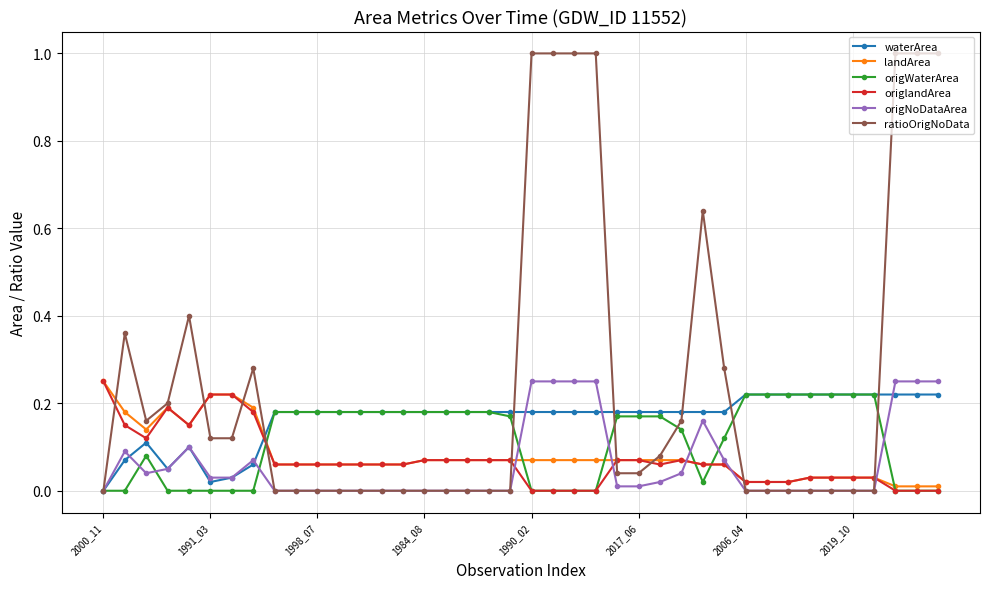

What are all the series names shown in the legend?

waterArea, landArea, origWaterArea, origlandArea, origNoDataArea, ratioOrigNoData